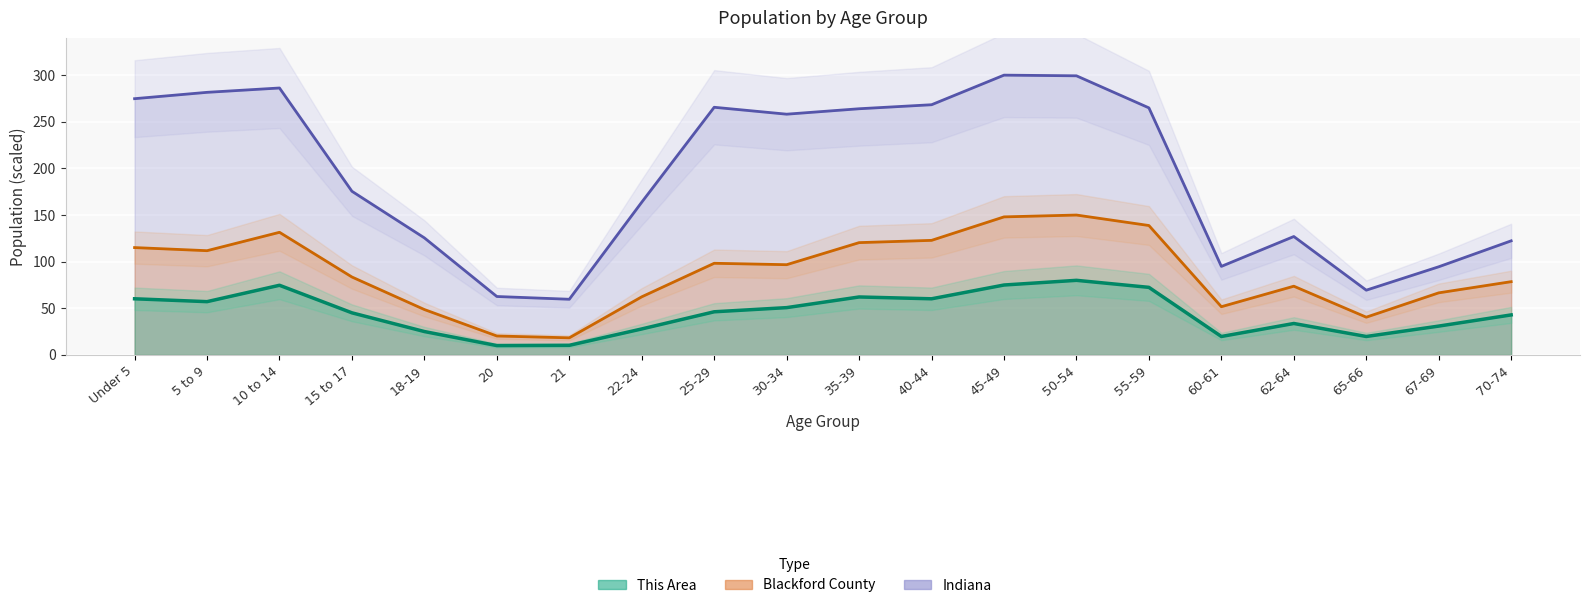

How many lines are shown in the chart?

3